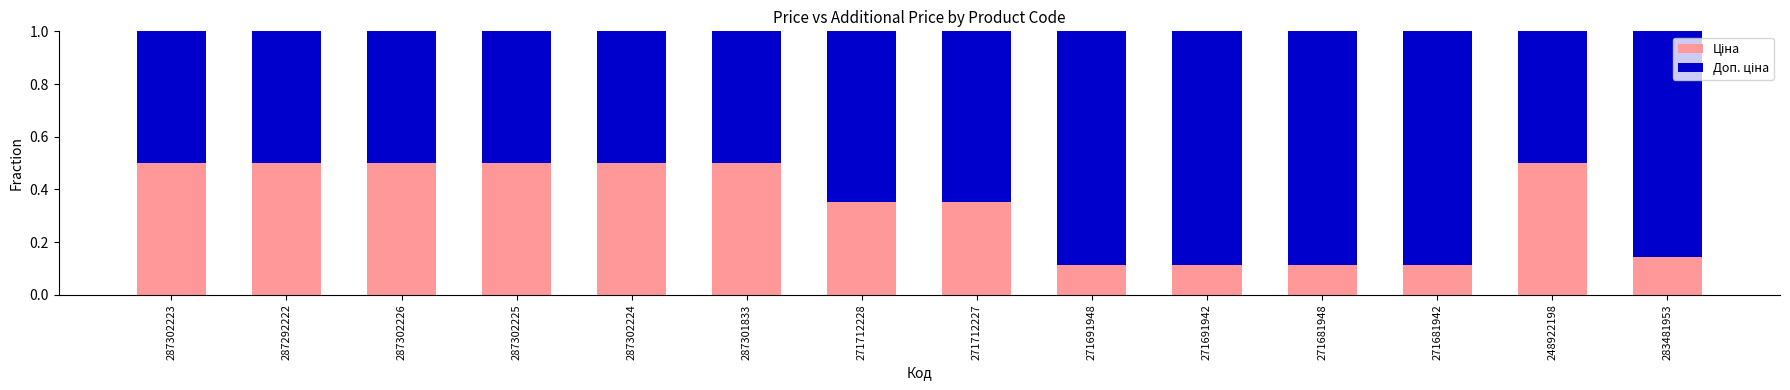

What is the total value across all series at 271691948?

1.0